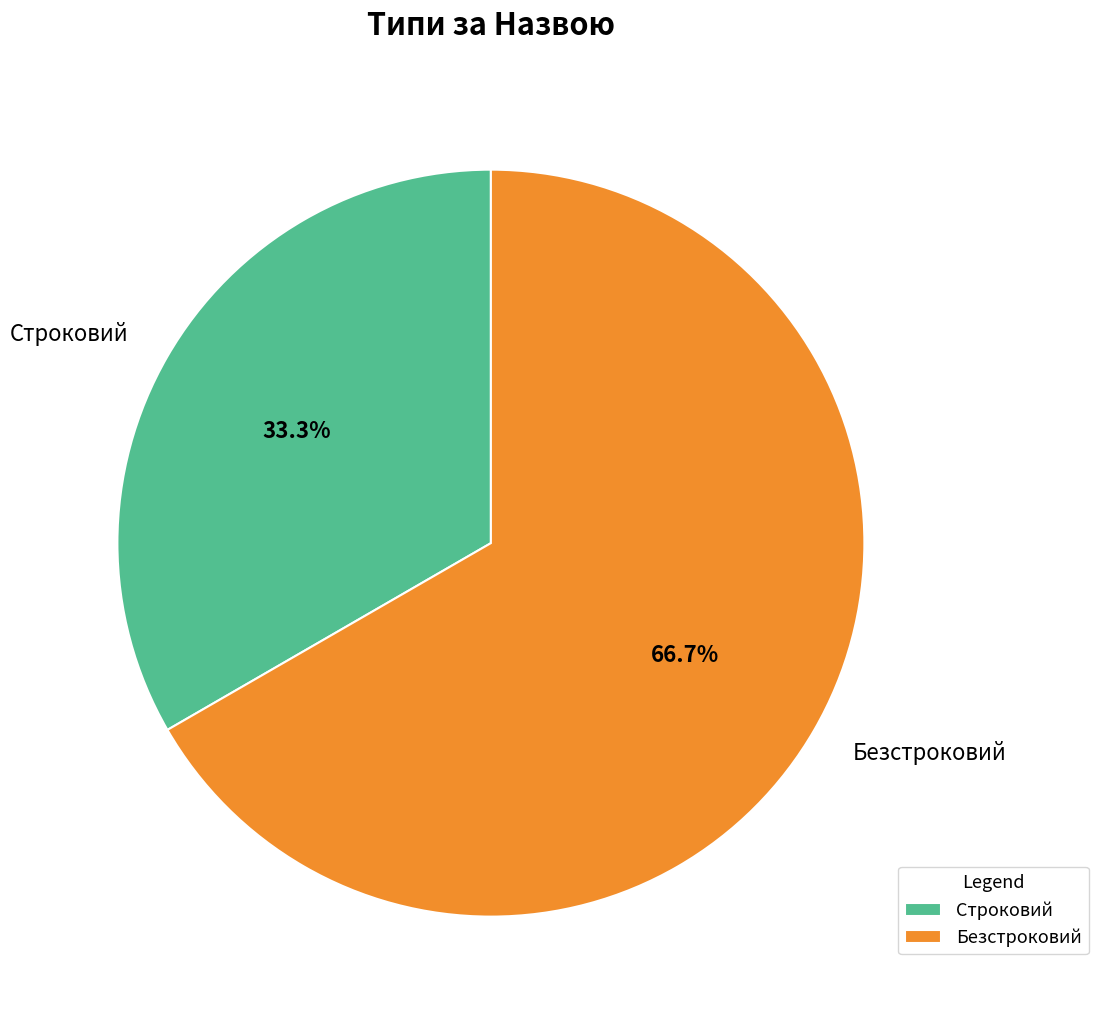

Rank the categories by value from lowest to highest.

Строковий, Безстроковий